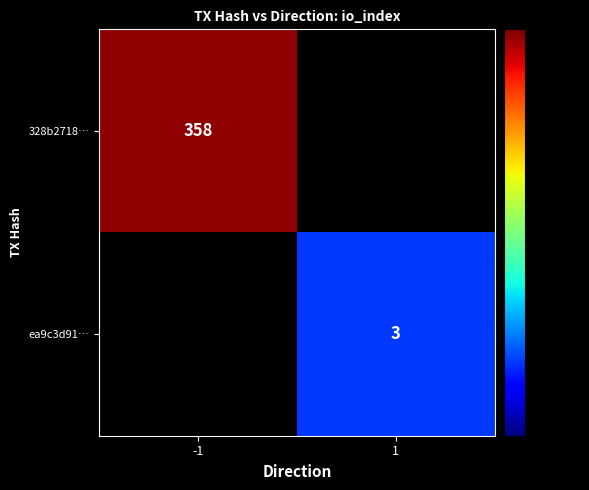

Is it true that ea9c3d91… equals 3 at 1?

True